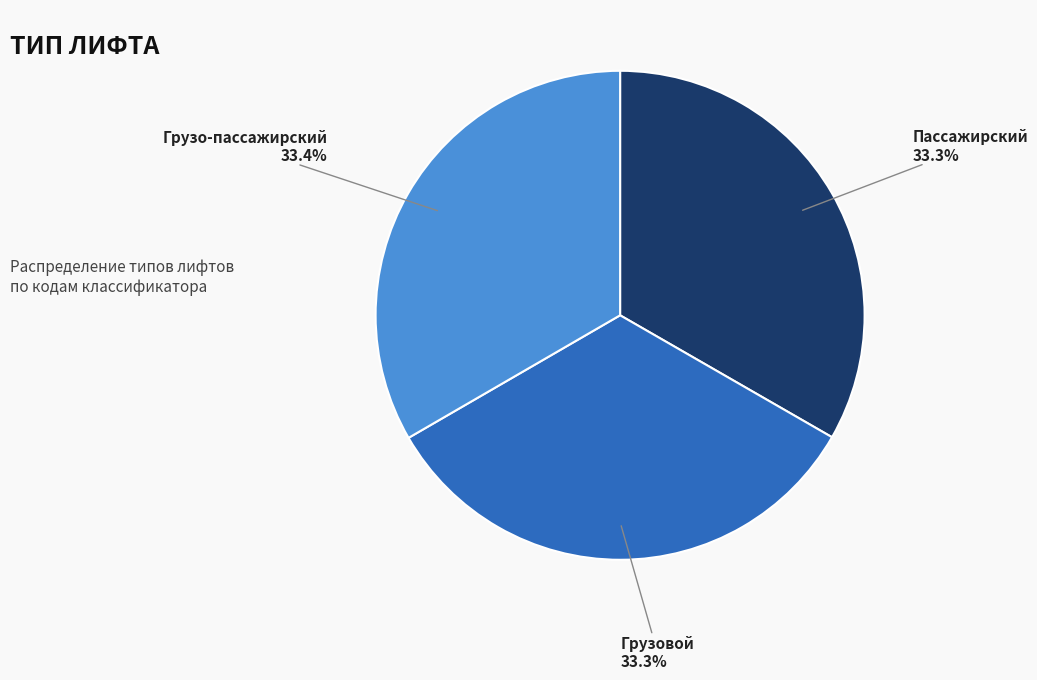

Does any single category account for the majority?

No